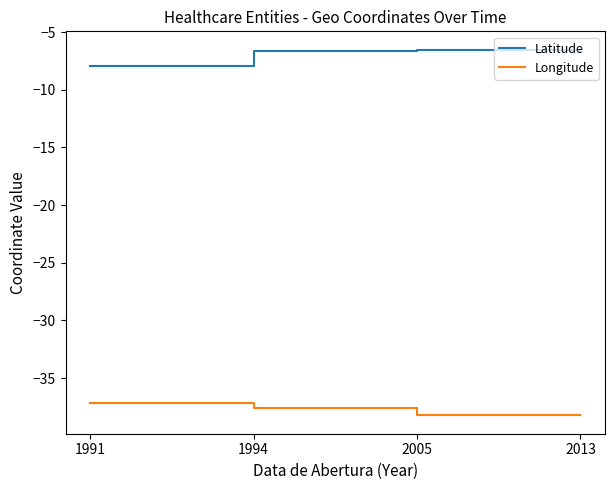

Rank the series by their maximum value, from lowest to highest.

Longitude, Latitude